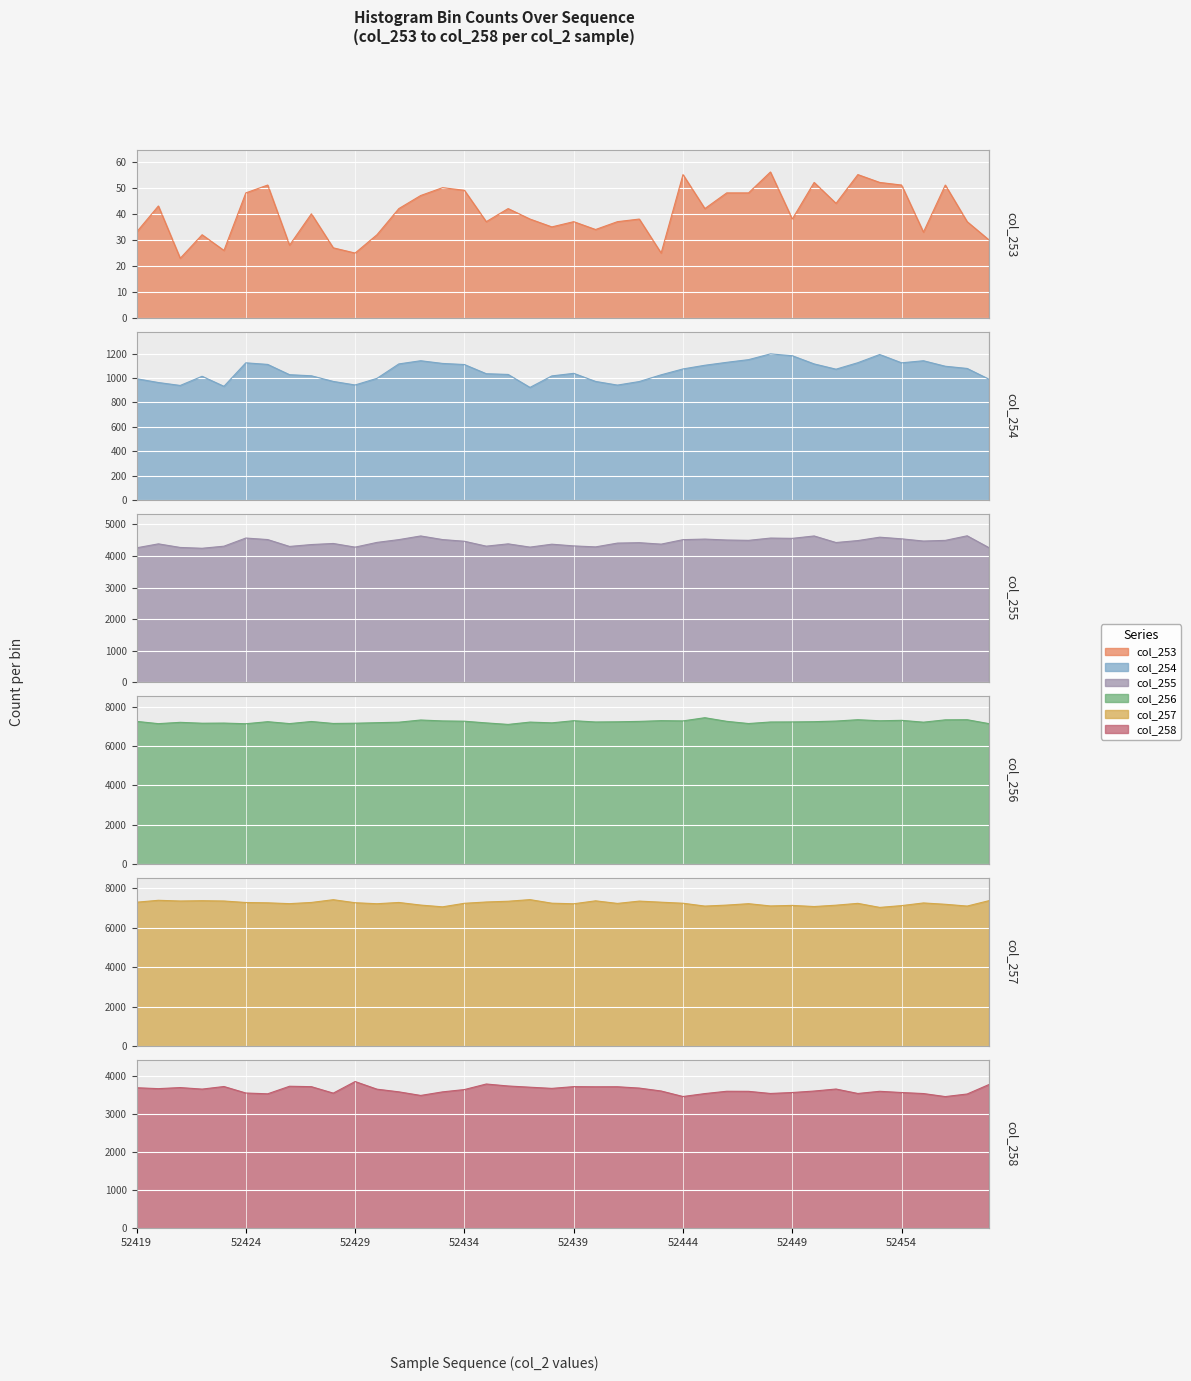

Which series has the largest range (max minus min)?

col_258